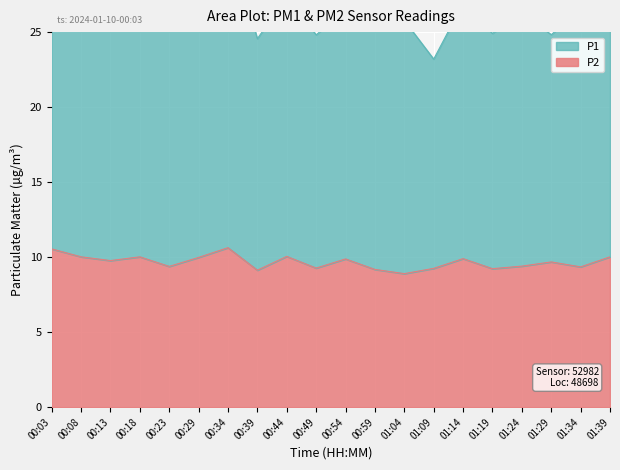

How many interior local peaks does the P1 series have?

7